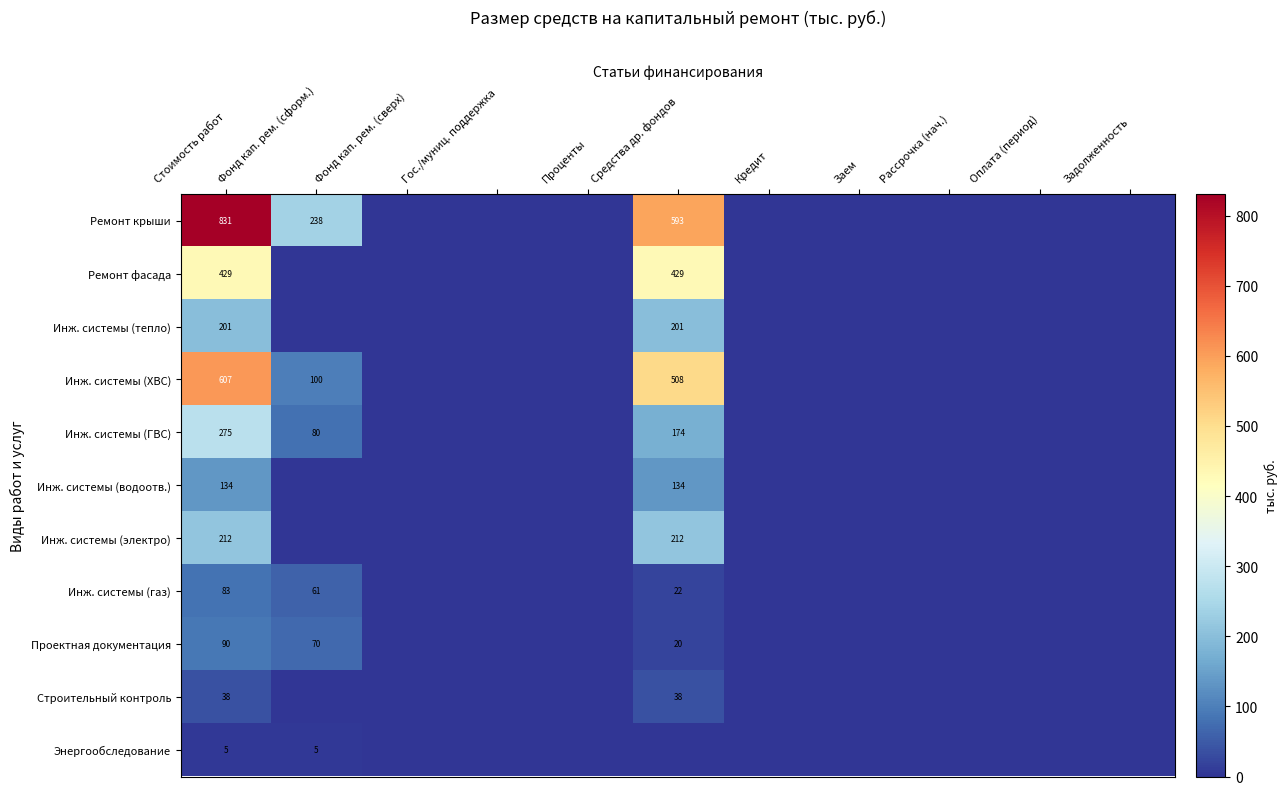

The Инж. системы (ГВС) series shows 275 at Стоимость работ. True or false?

True